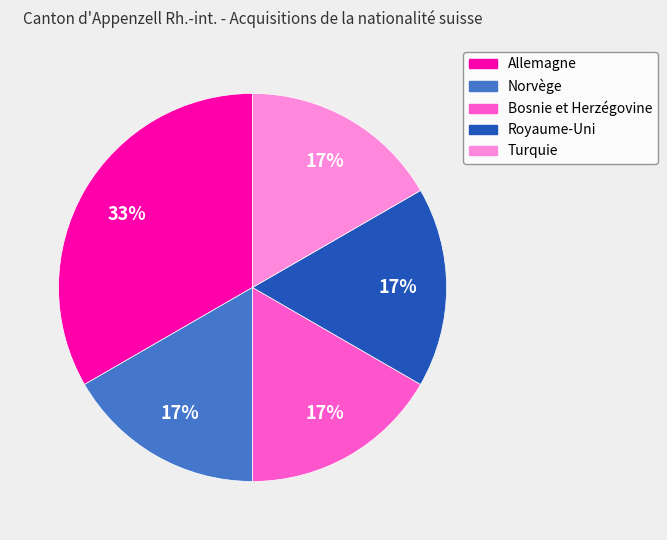

To the nearest percent, what is the average slice percentage?

20%